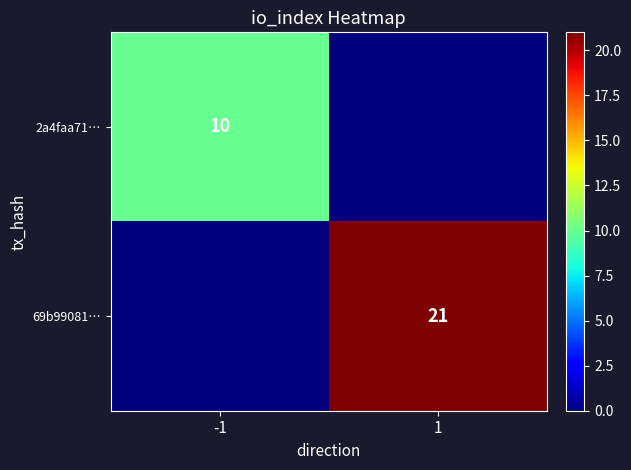

Is it true that 2a4faa71… equals 10 at -1?

True